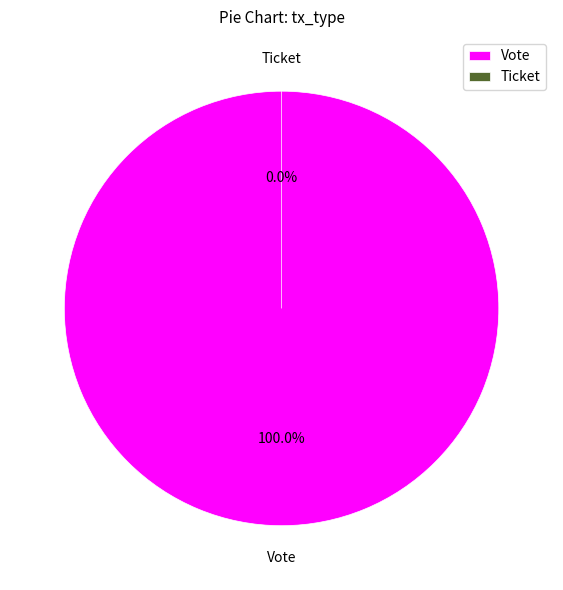

Is the sum of Ticket and Vote greater than half?

Yes